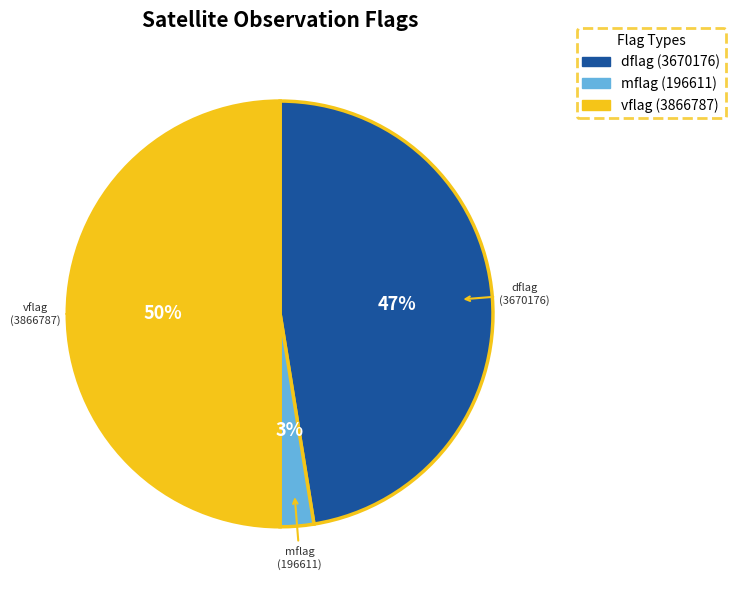

To the nearest percent, what is the average slice percentage?

33%